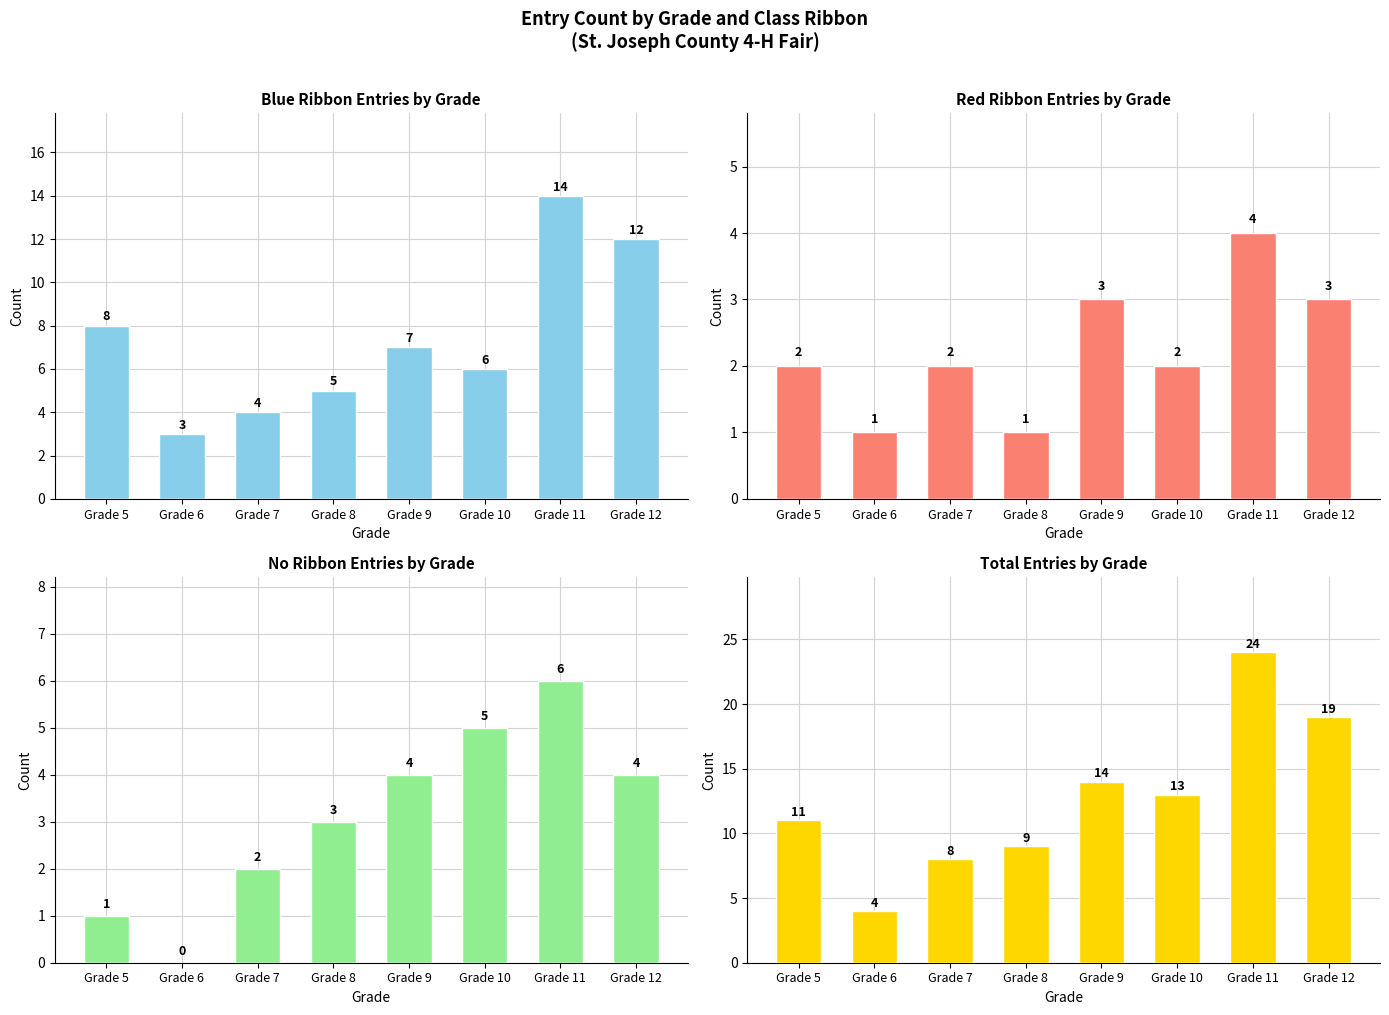

The Red Ribbon Entries by Grade series shows 2 at Grade 7. True or false?

True